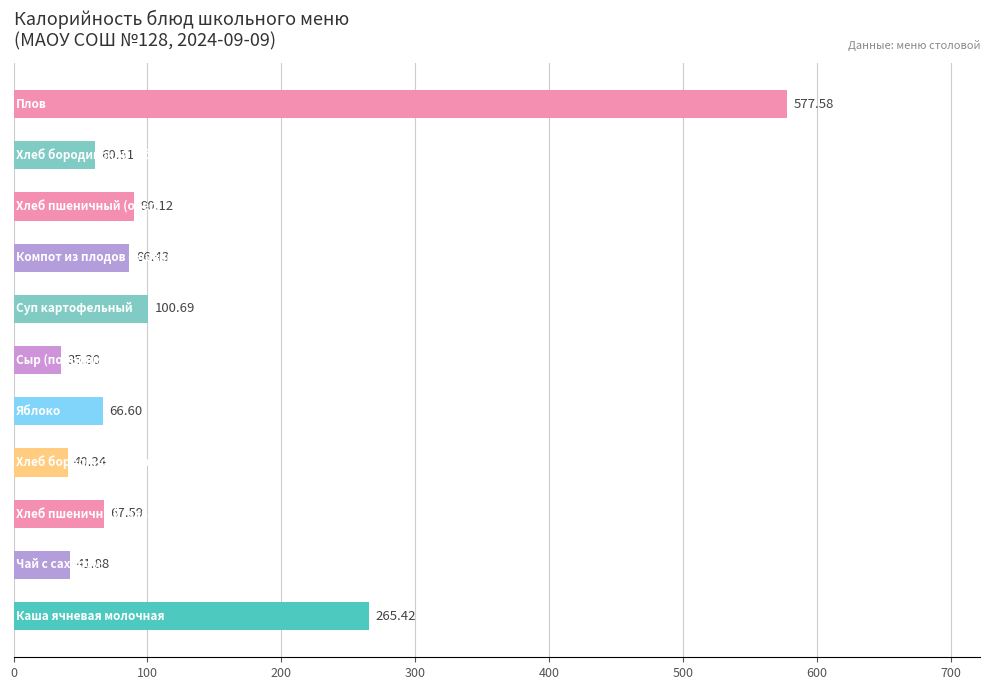

What is the sum of all values?

1432.5